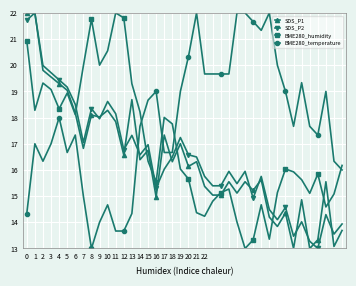

How many interior local valleys does the BME280_humidity series have?

10